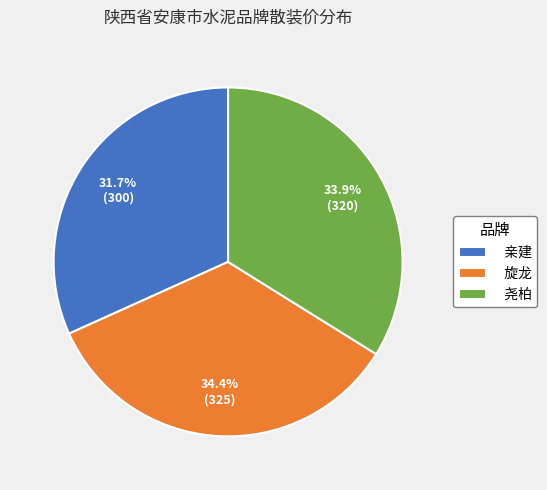

Which slice is the smallest?

亲建